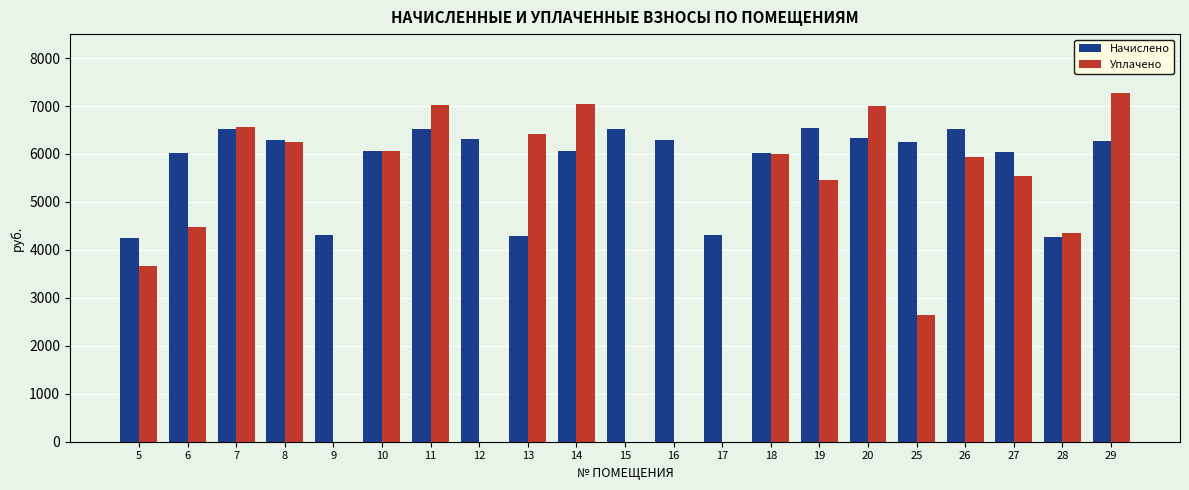

Between 6 and 28, which series saw the biggest shift?

Начислено